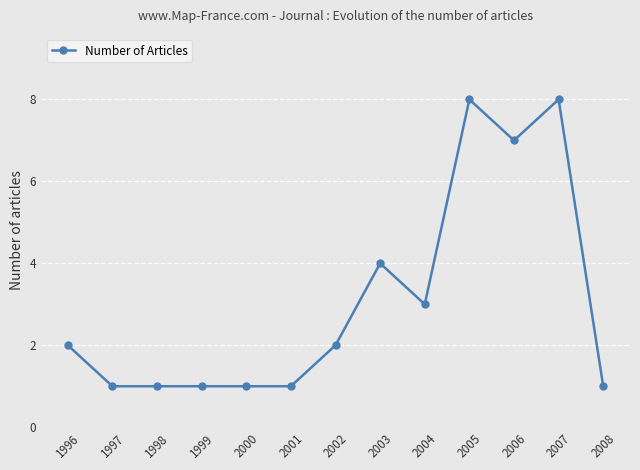

What is the value of the 6th point from the left?

1